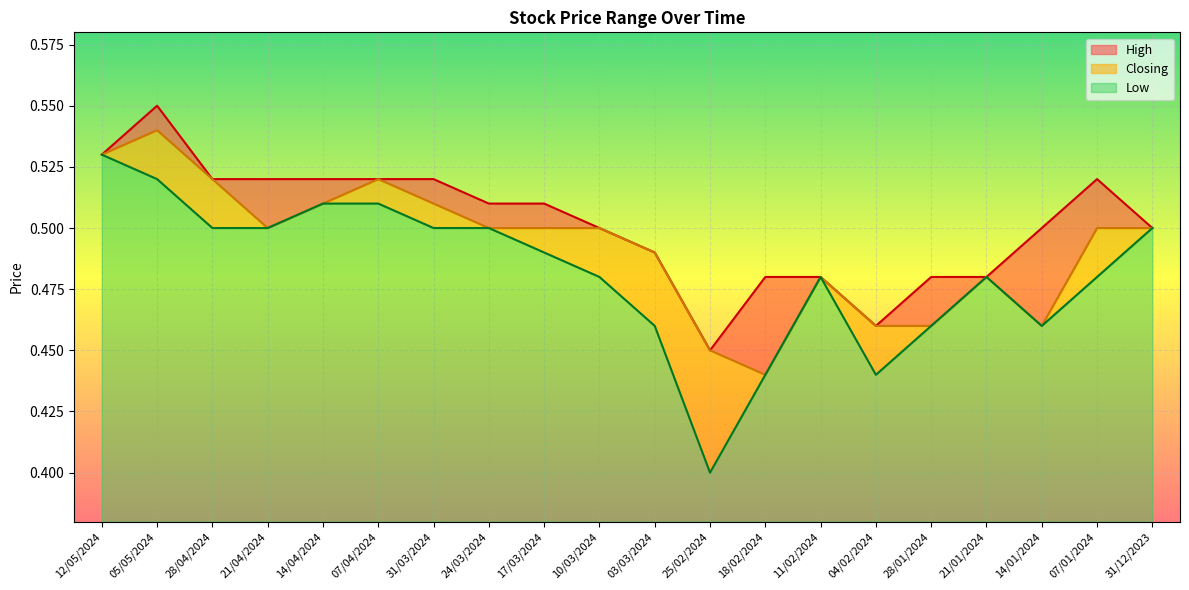

What is the label of the 10th point from the right?

03/03/2024